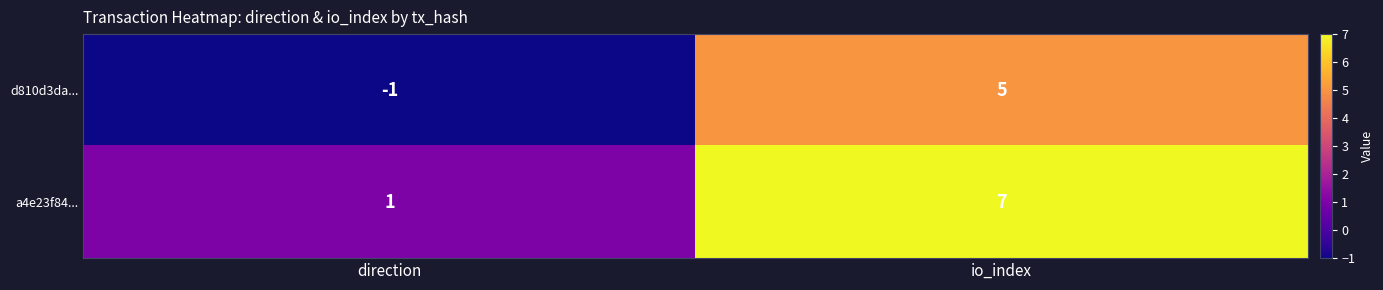

List the series in order of their overall mean, highest first.

a4e23f84..., d810d3da...